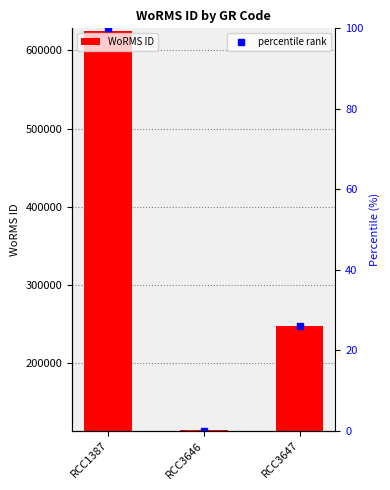

Rank the categories by value from lowest to highest.

RCC3646, RCC3647, RCC1387